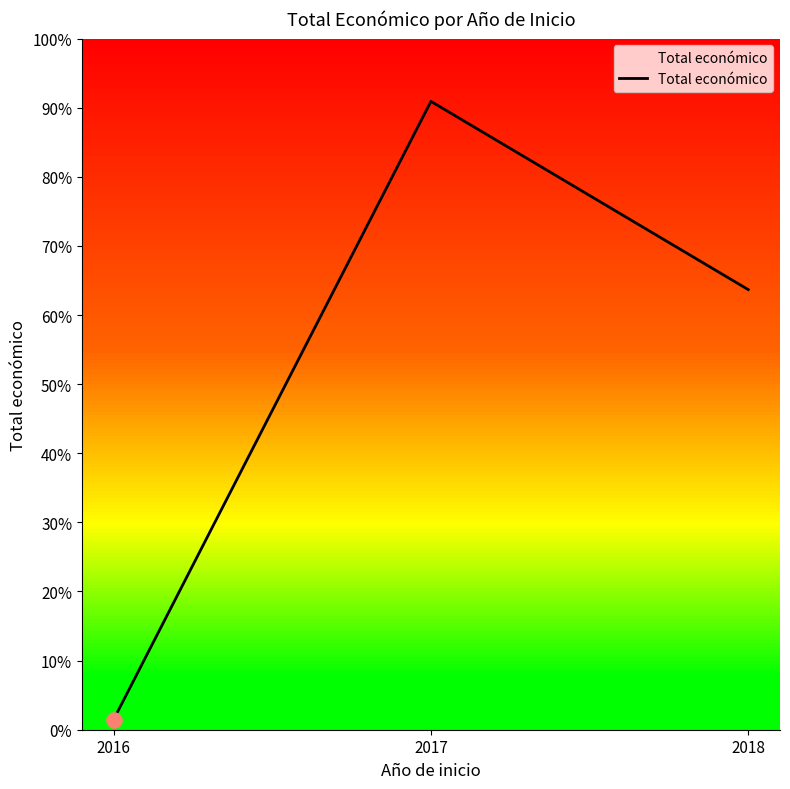

Is this an area chart (filled region under the line)?

Yes